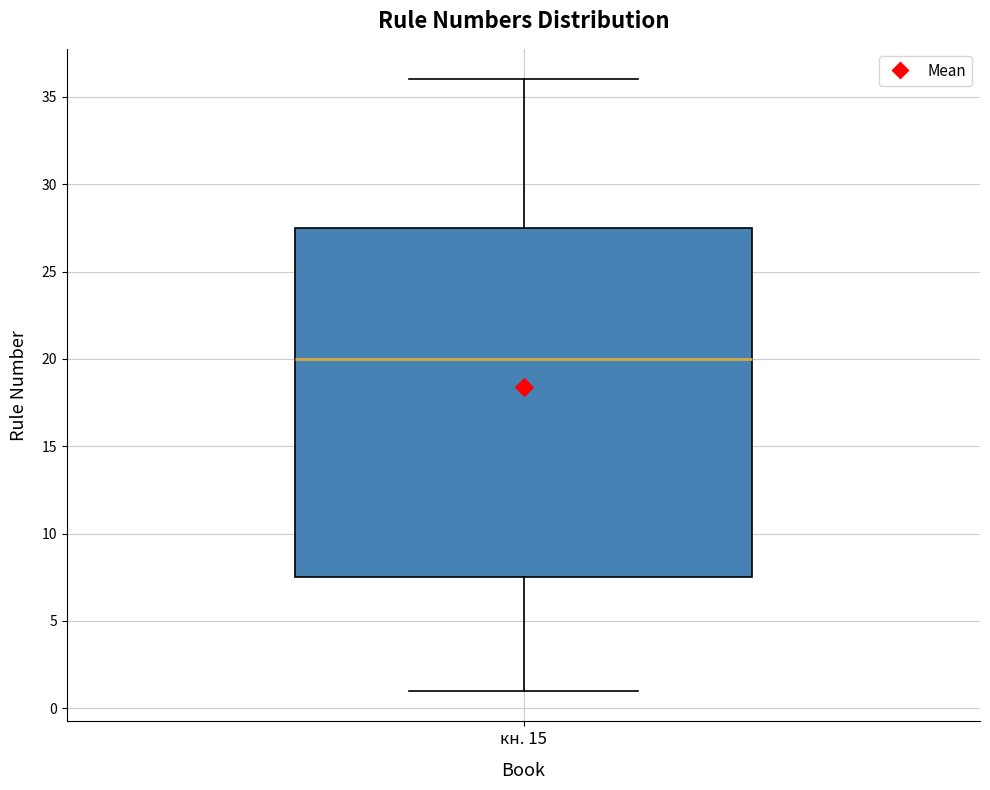

Where is the lower edge of the box for кн. 15 on the y-axis? The values are not printed on the chart, so give them approximately, as read against the axis.

7.5